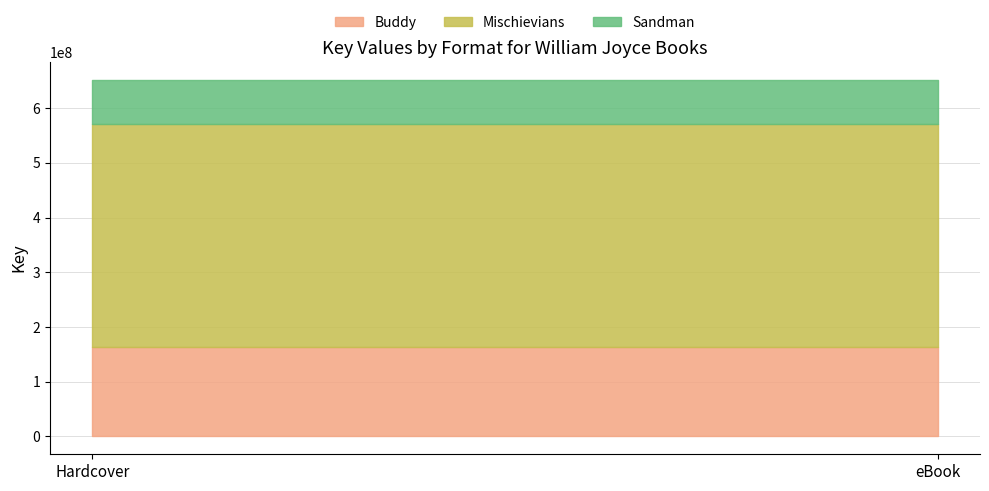

List the series in order of their peak value, highest first.

Mischievians, Buddy, Sandman